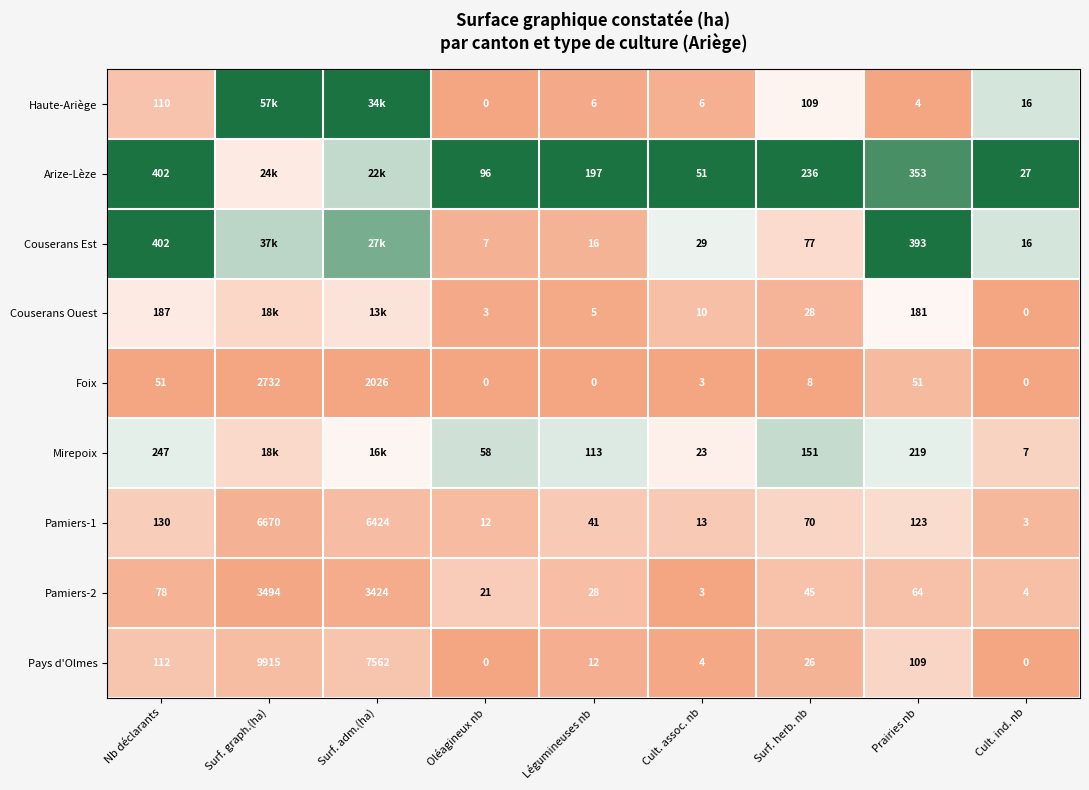

Is the value of Arize-Lèze at Cult. assoc. nb greater than the value of Mirepoix at Surf. herb. nb?

No